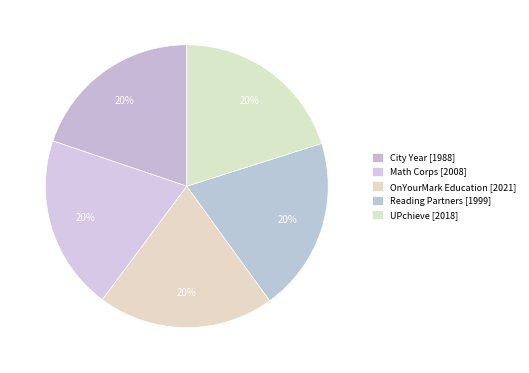

How many segments does this pie chart have?

5